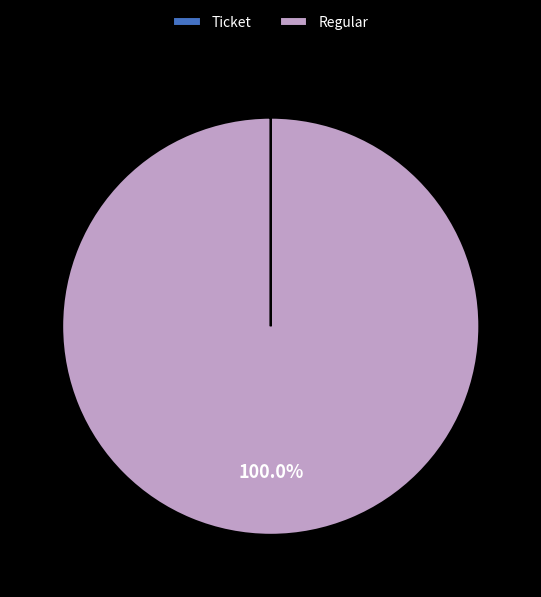

Which category has the biggest portion of the pie?

Regular